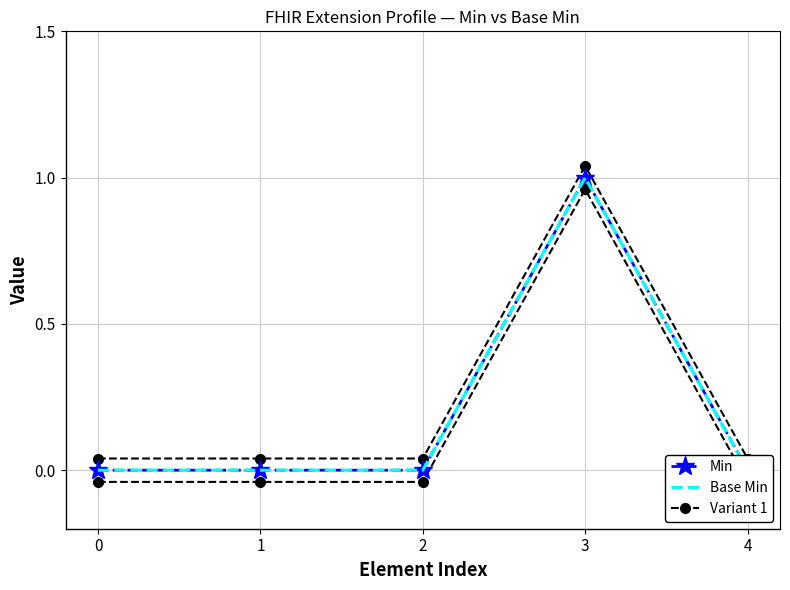

Rank the series at 2 from lowest to highest value.

Variant 1, Min, Base Min